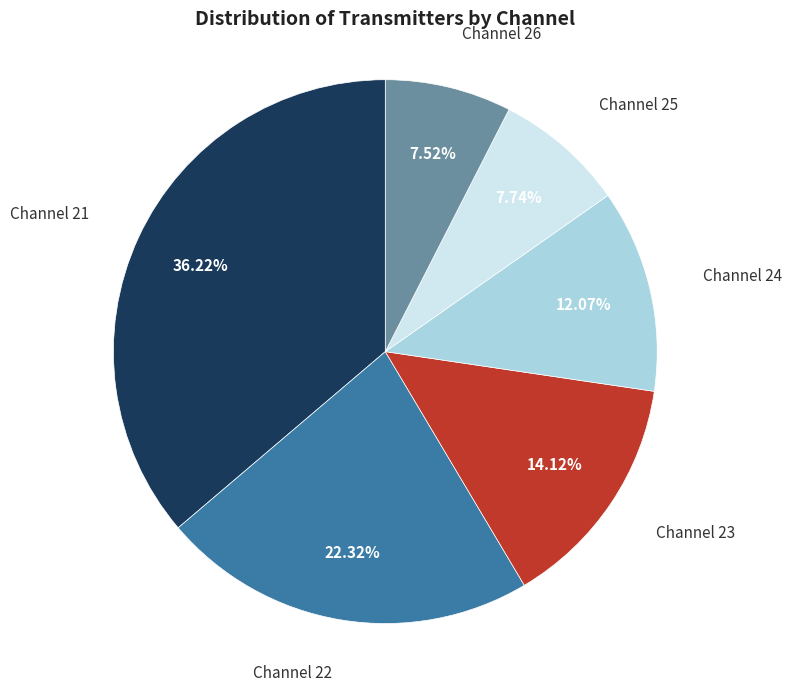

Is there any slice that represents more than half of the pie?

No